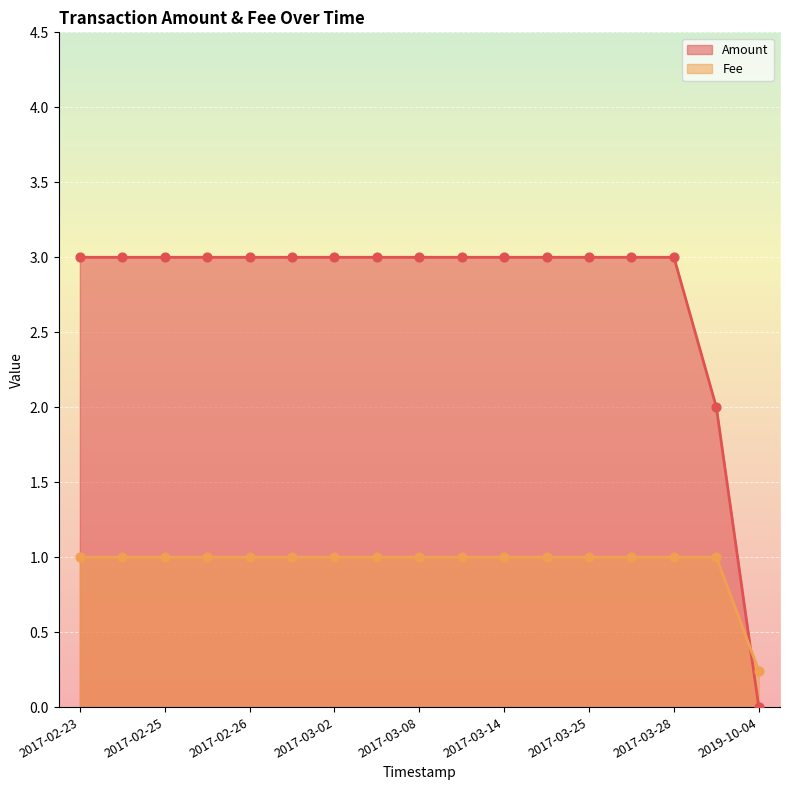

Which series has the largest Y range (max minus min)?

Amount